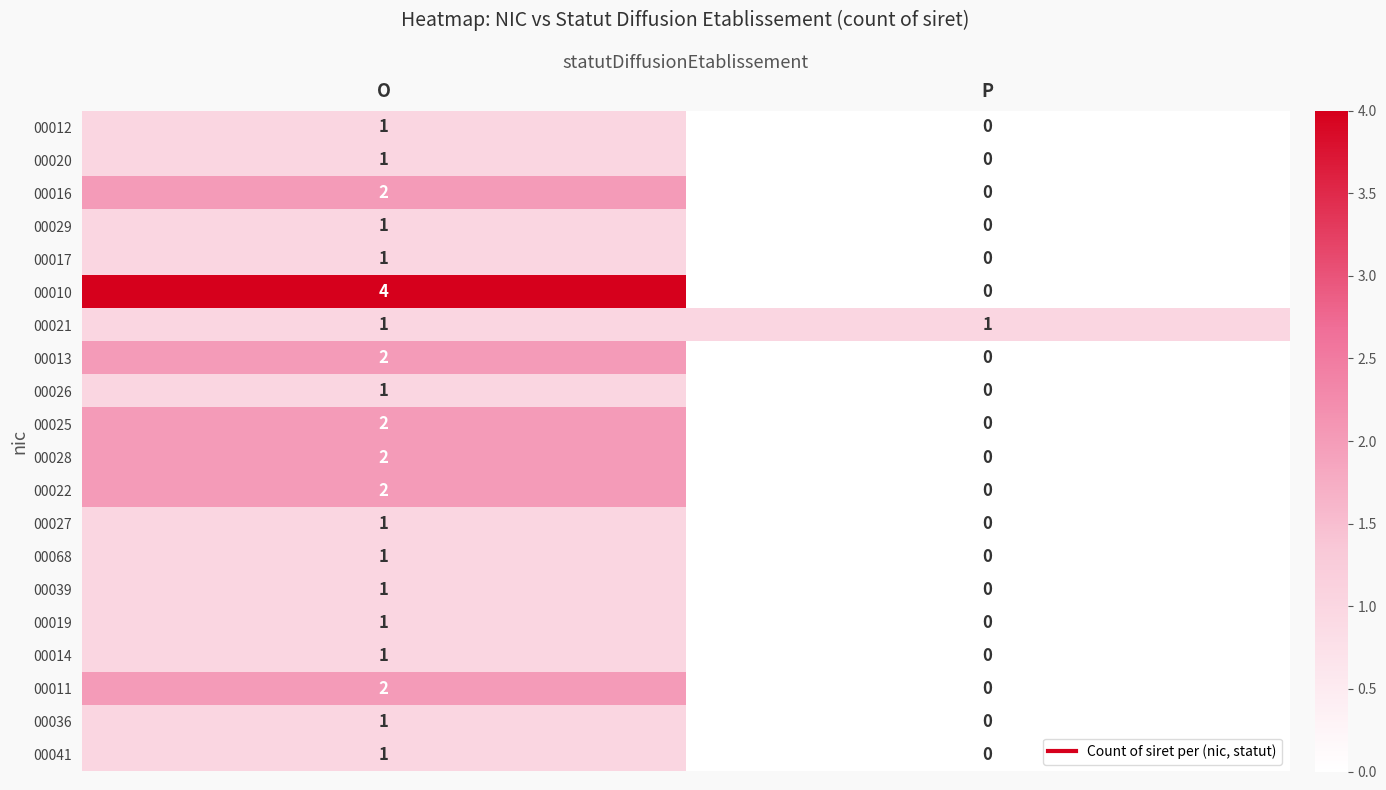

At which label is 00026 closest to 0?

P